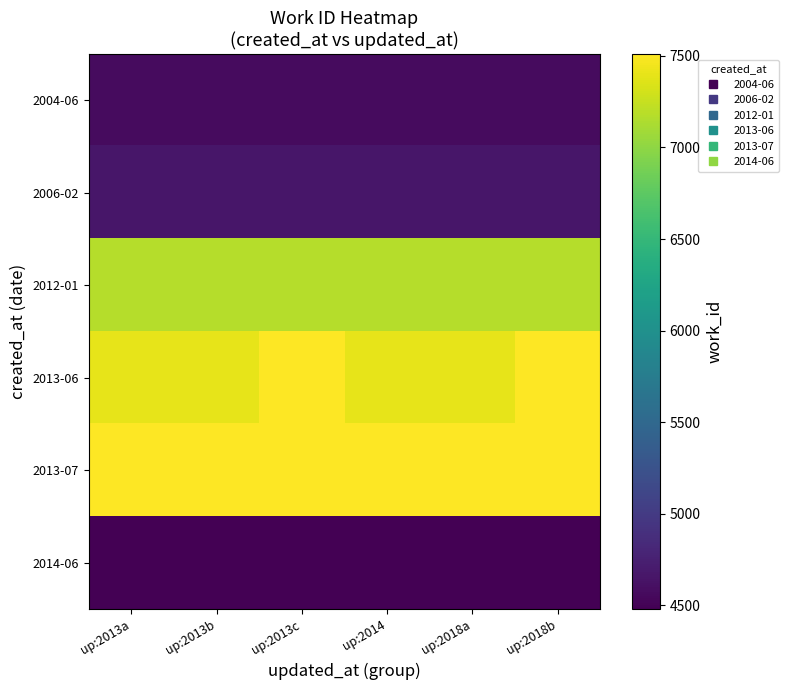

Reading right to left, transcribe all the data shown in this chart.

2004-06: up:2018b=4569	up:2018a=4569	up:2014=4569	up:2013c=4569	up:2013b=4569	up:2013a=4569
2006-02: up:2018b=4660	up:2018a=4660	up:2014=4660	up:2013c=4660	up:2013b=4660	up:2013a=4660
2012-01: up:2018b=7171	up:2018a=7171	up:2014=7171	up:2013c=7171	up:2013b=7171	up:2013a=7171
2013-06: up:2018b=7504	up:2018a=7402	up:2014=7399	up:2013c=7504	up:2013b=7402	up:2013a=7399
2013-07: up:2018b=7510	up:2018a=7509	up:2014=7508	up:2013c=7510	up:2013b=7509	up:2013a=7508
2014-06: up:2018b=4480	up:2018a=4480	up:2014=4480	up:2013c=4480	up:2013b=4480	up:2013a=4480